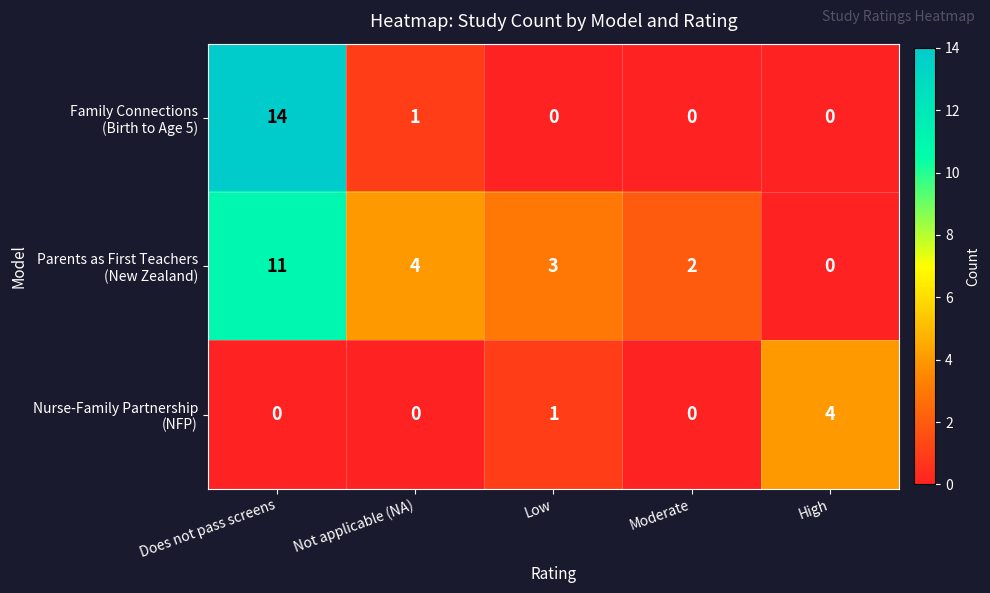

What is the greatest value displayed?

14